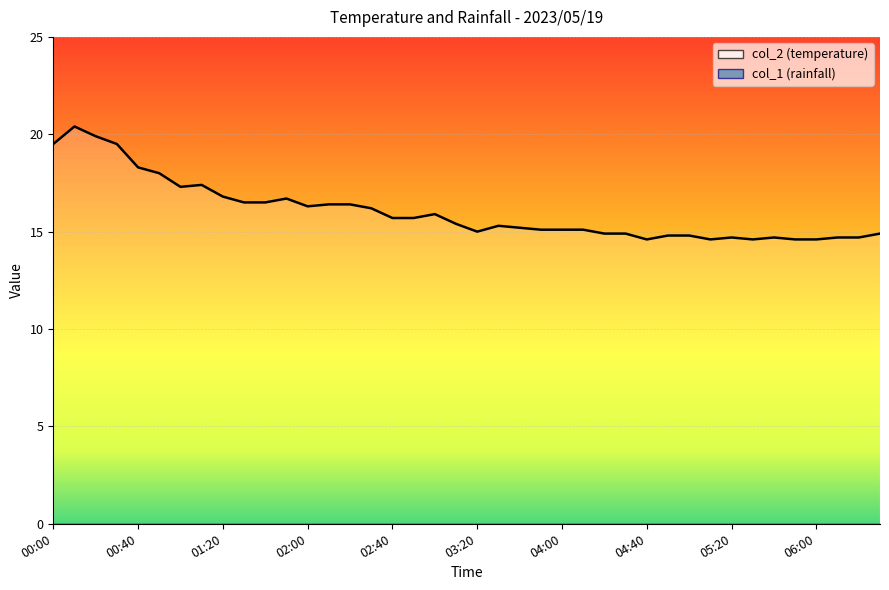

True or false: there are more than 1 points higher than both neighbors.

True